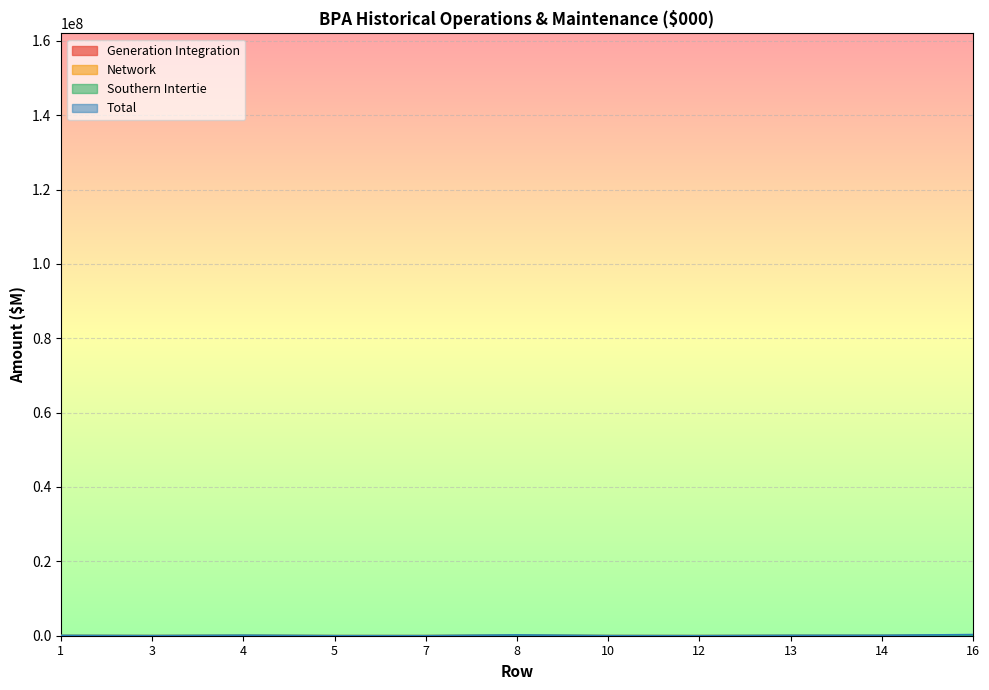

What is the difference between the Generation Integration values at 3 and 12?

149.1